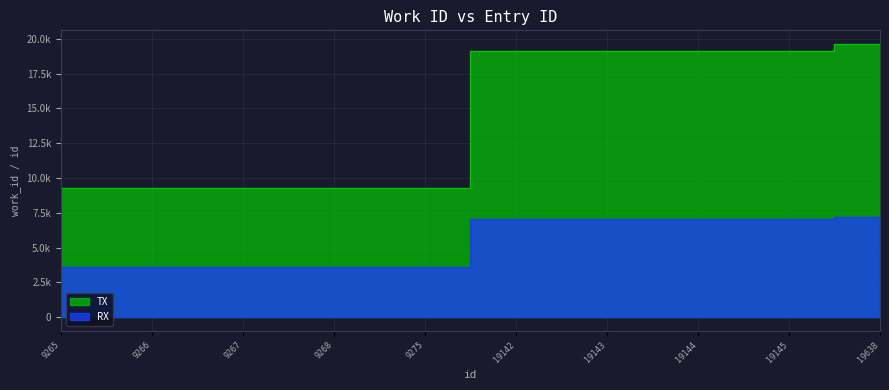

What is the total value across all series at 19142?

26226